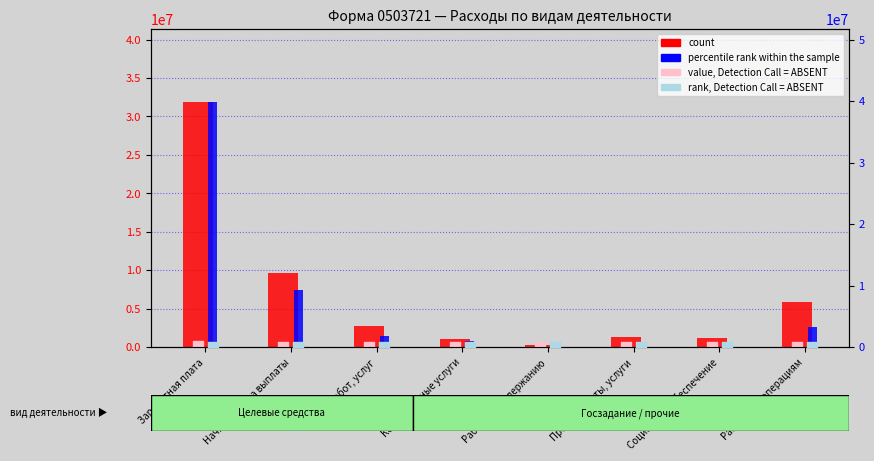

What are all the series names shown in the legend?

count, value, Detection Call = ABSENT, percentile rank within the sample, rank, Detection Call = ABSENT